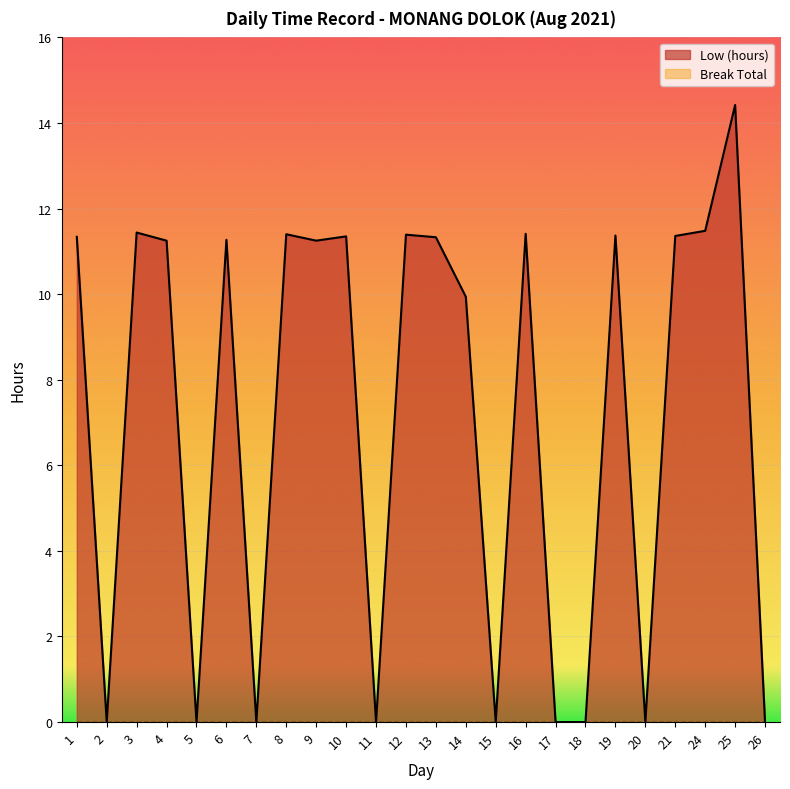

The value at 7 is 0.0. True or false?

True